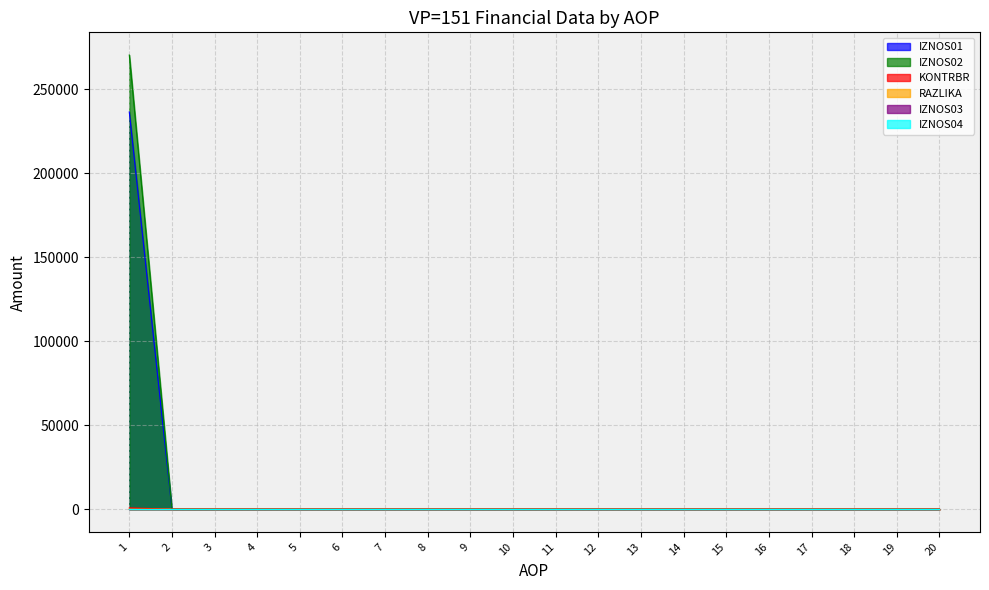

Is it true that IZNOS01 equals -95888.8 at 20?

False